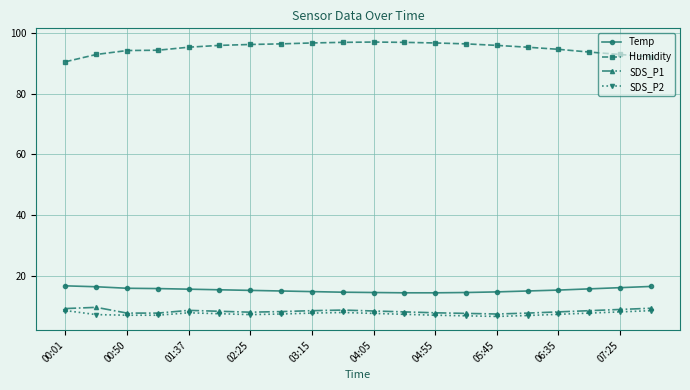

What is the highest value of the Temp series?

16.6